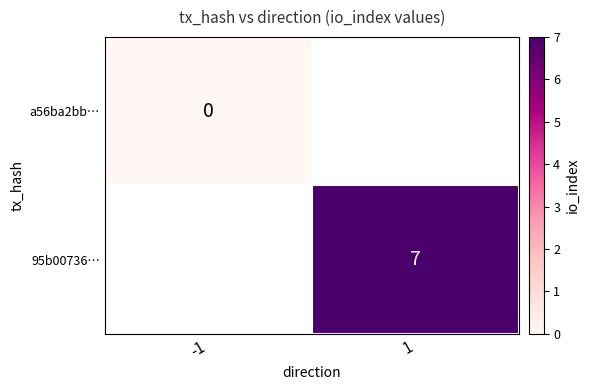

List the labels in order of a56ba2bb… value, smallest first.

-1, 1